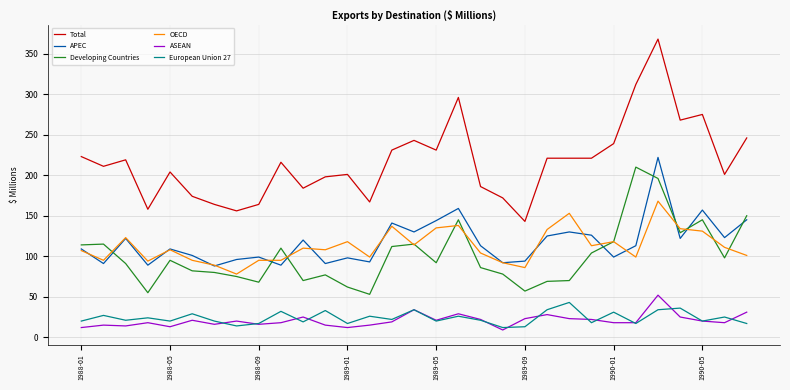

What is the minimum value for OECD?

78